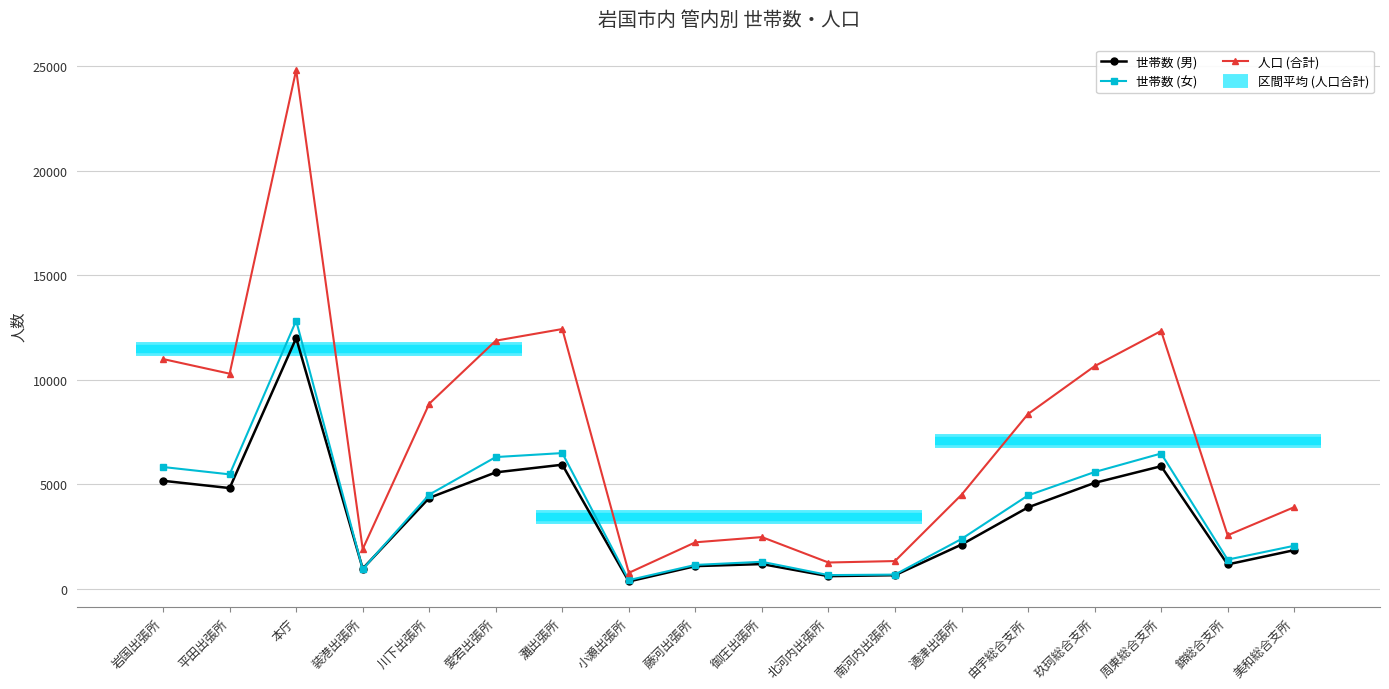

Is this an area chart (filled region under the line)?

No